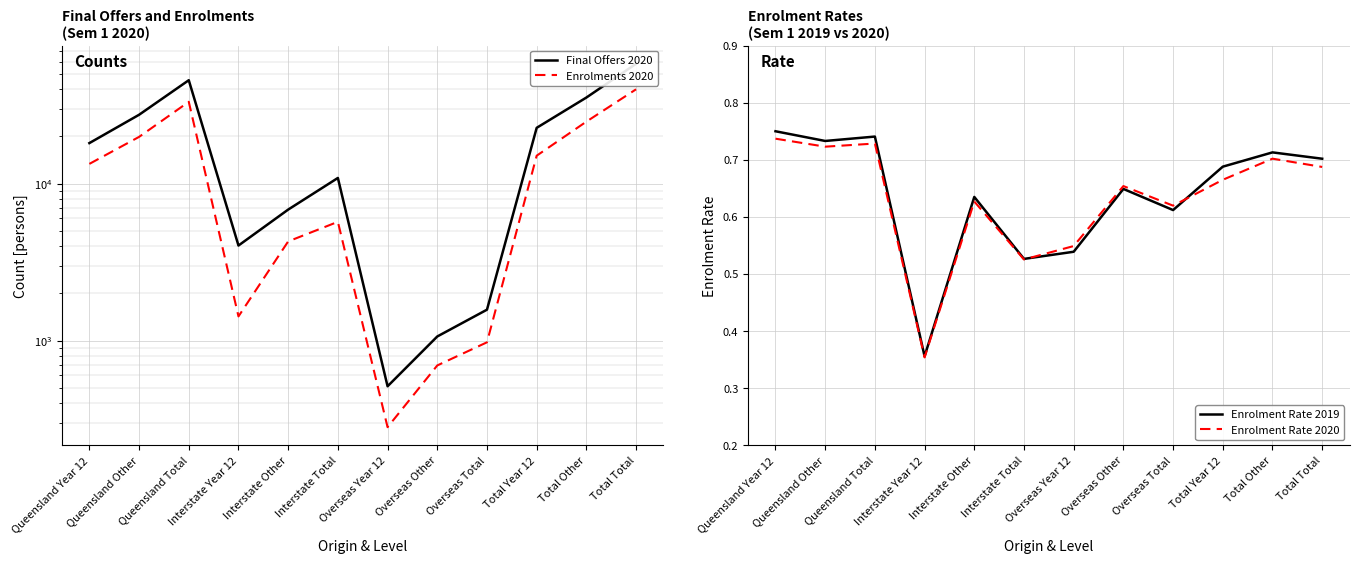

Is the value of Enrolment Rate 2019 at Interstate Total greater than the value of Final Offers 2020 at Queensland Other?

No